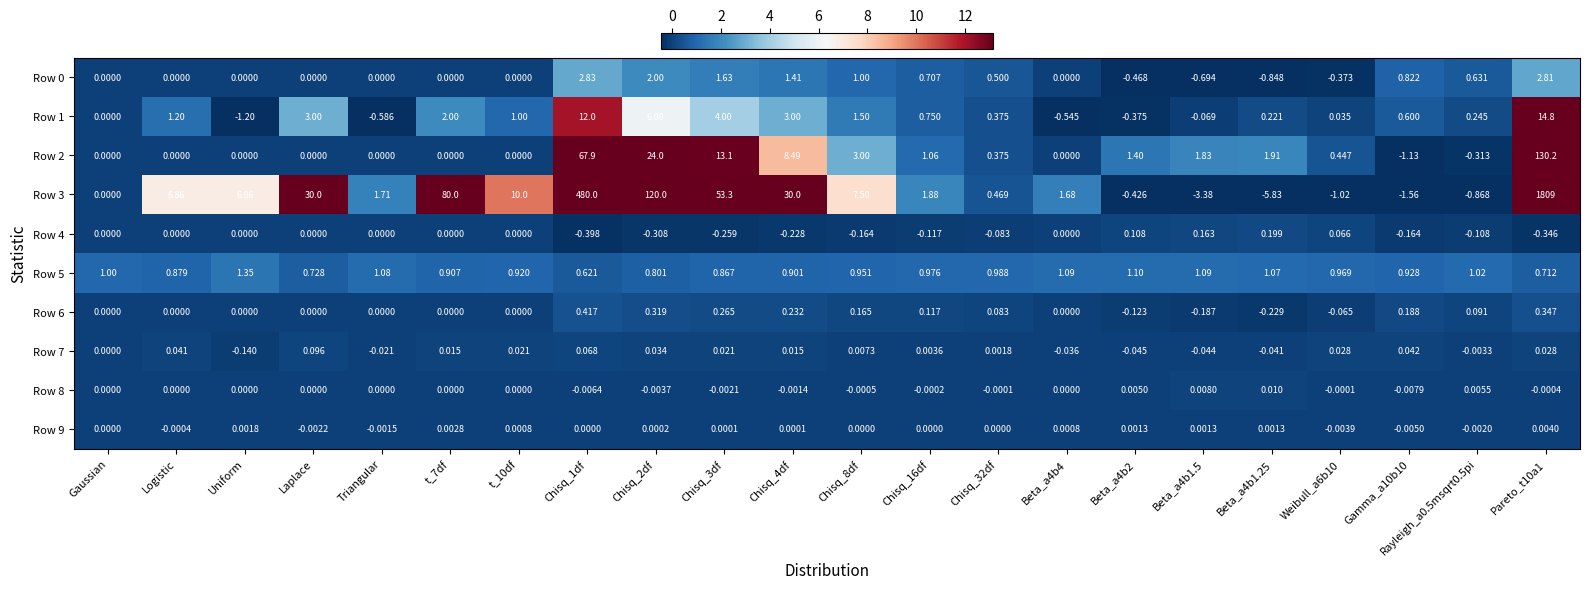

What is the greatest value displayed?

1809.0